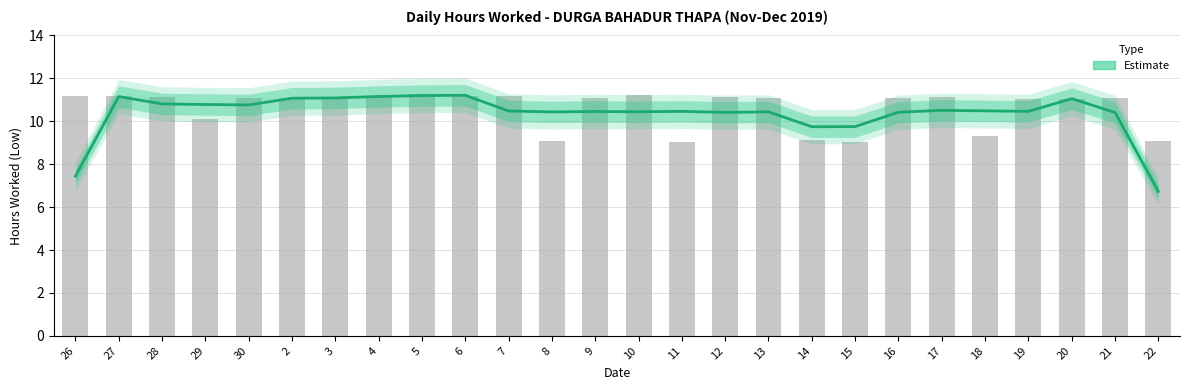

What is the sum of all values?

269.4